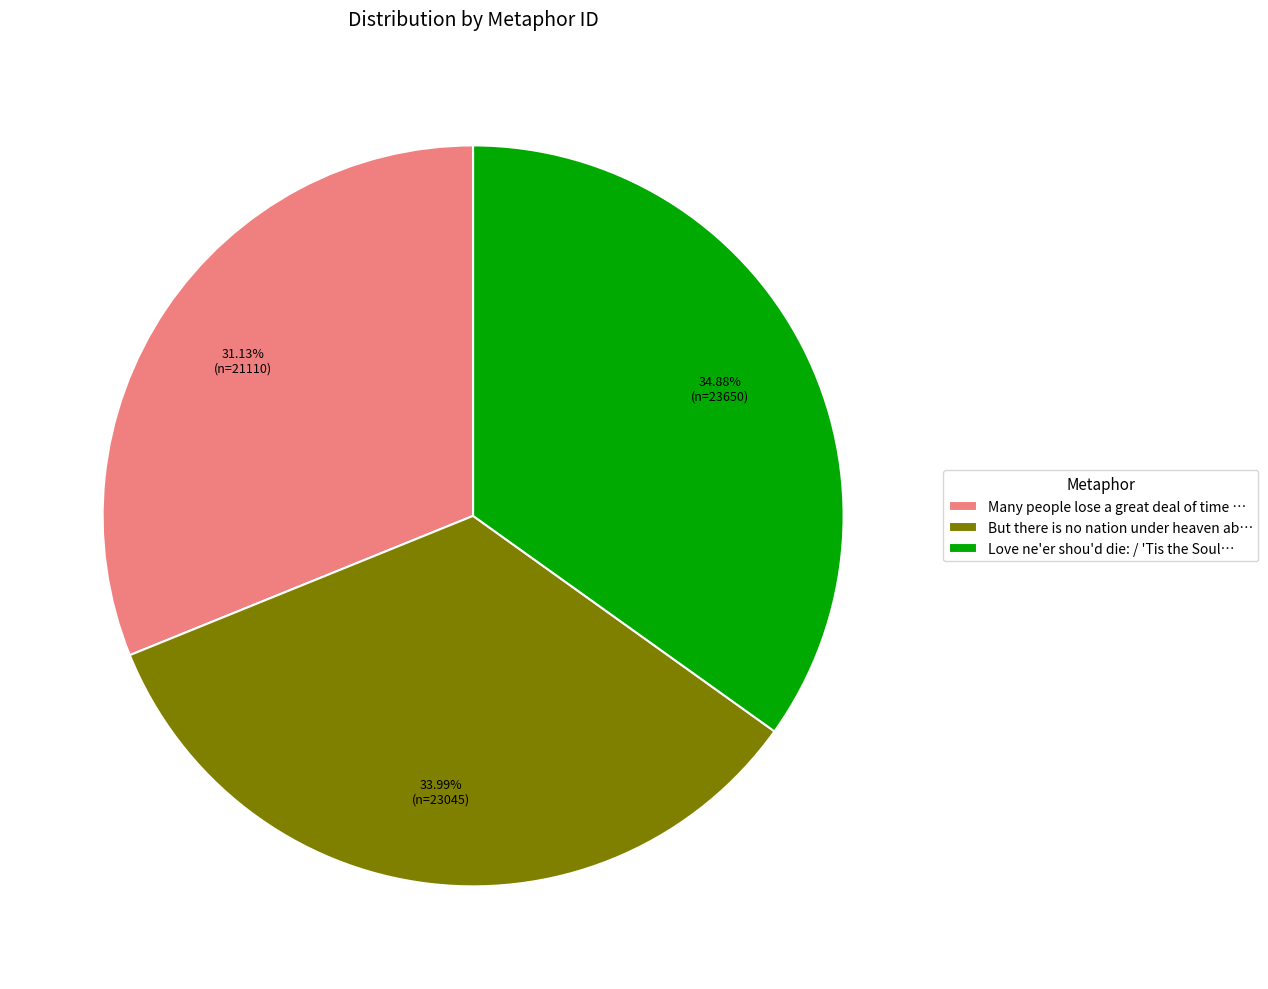

What is the ratio of the value at Love ne'er shou'd die: / 'Tis the Soul… to the value at Many people lose a great deal of time …?

1.1